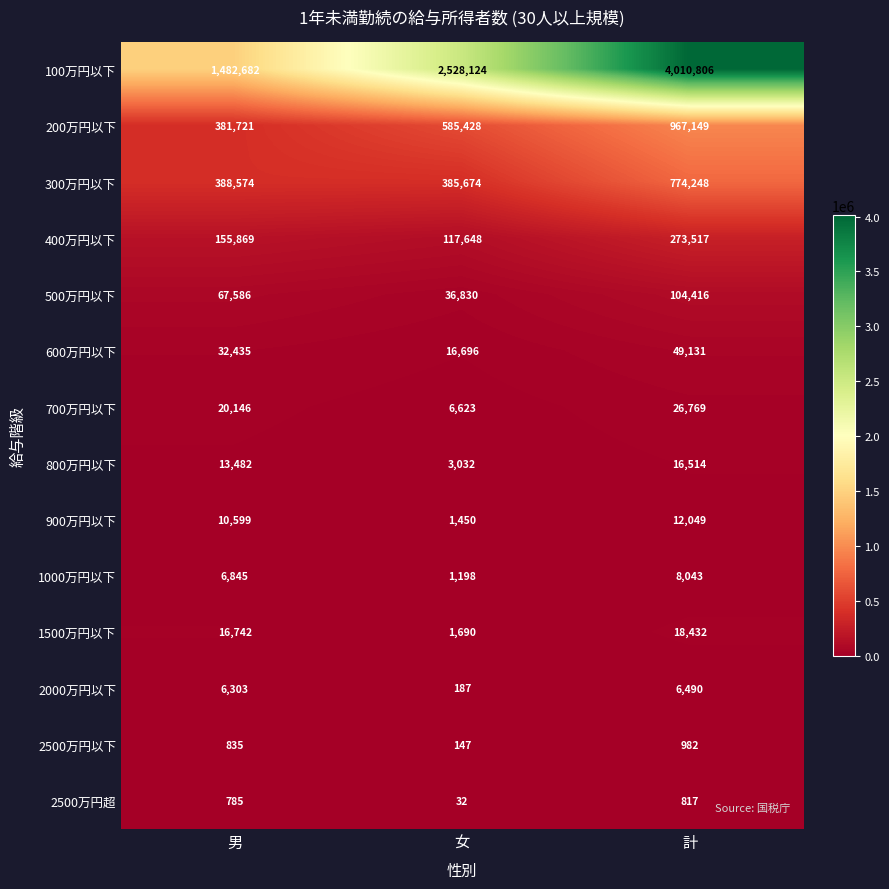

At 男, list the series in order from smallest to largest.

2500万円超, 2500万円以下, 2000万円以下, 1000万円以下, 900万円以下, 800万円以下, 1500万円以下, 700万円以下, 600万円以下, 500万円以下, 400万円以下, 200万円以下, 300万円以下, 100万円以下